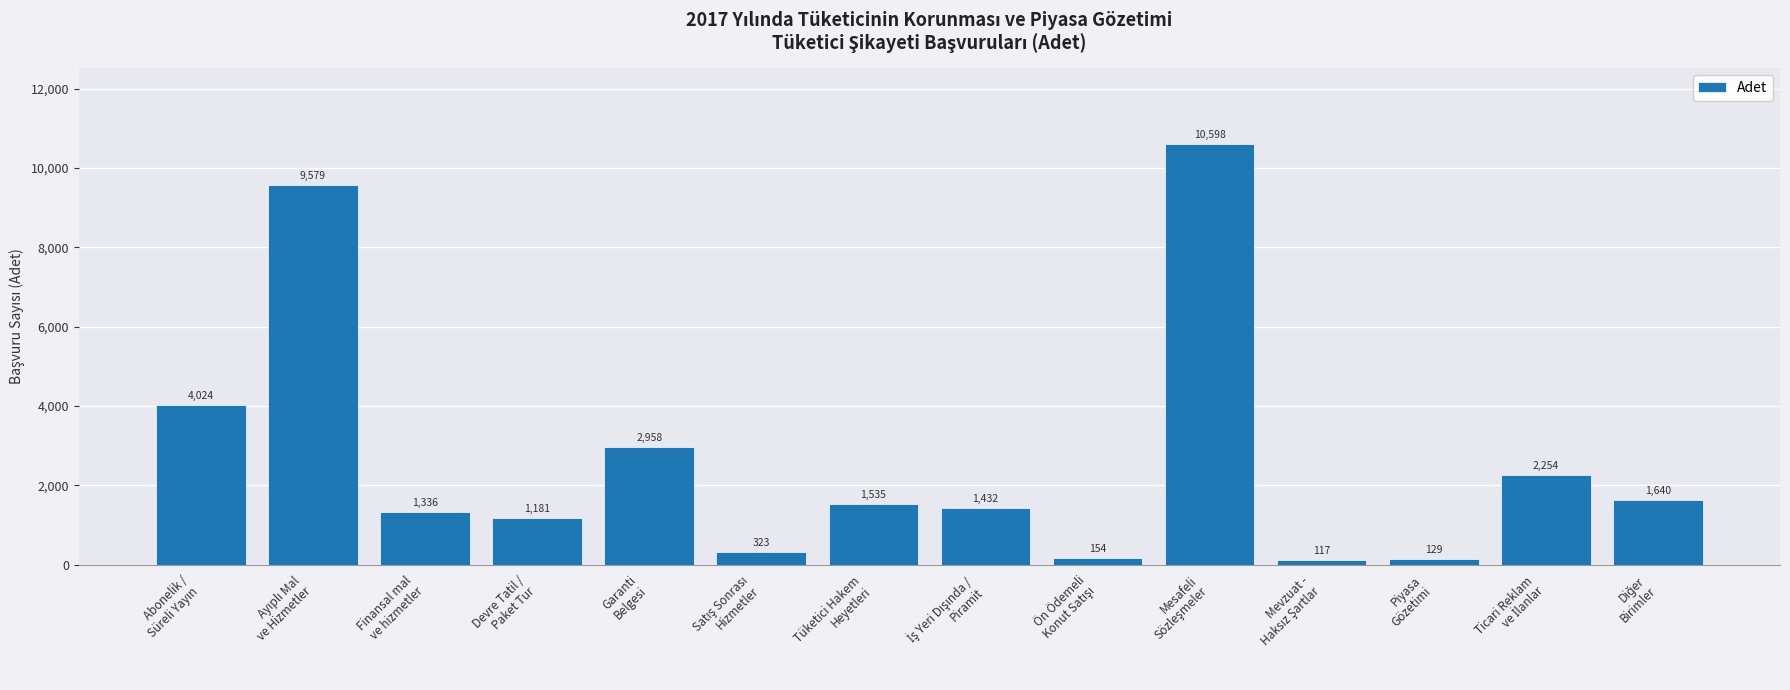

What is the maximum value shown in the chart?

10598